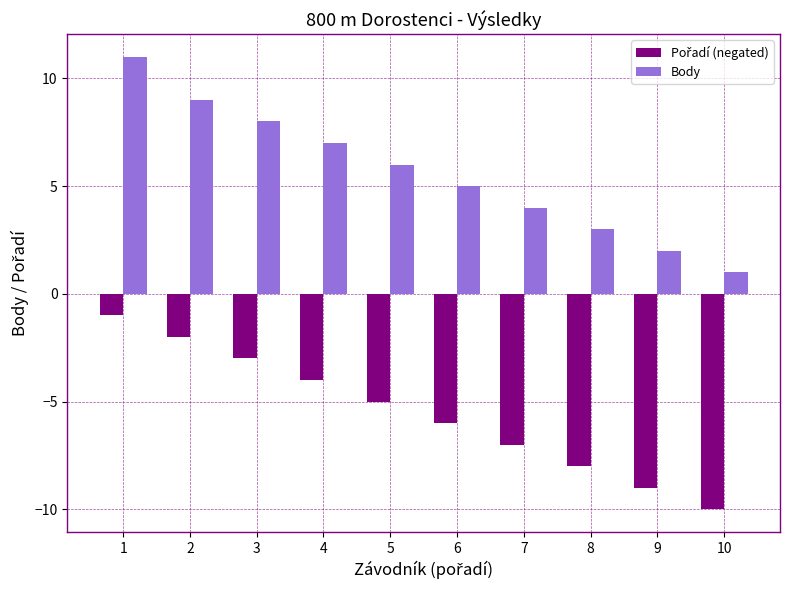

The Body series shows 1 at 9. True or false?

False